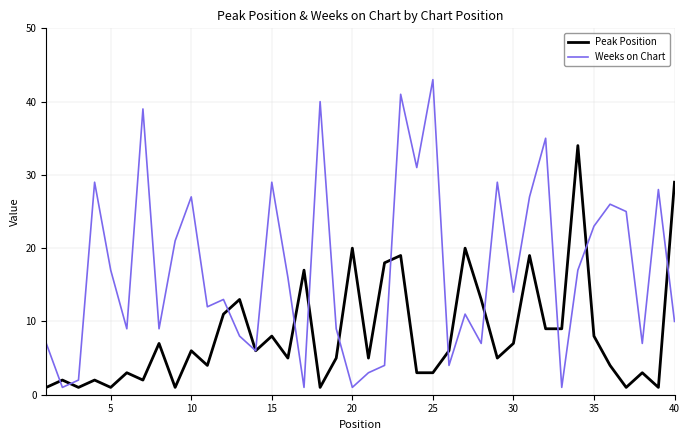

List the series in order of their peak value, lowest first.

Peak Position, Weeks on Chart